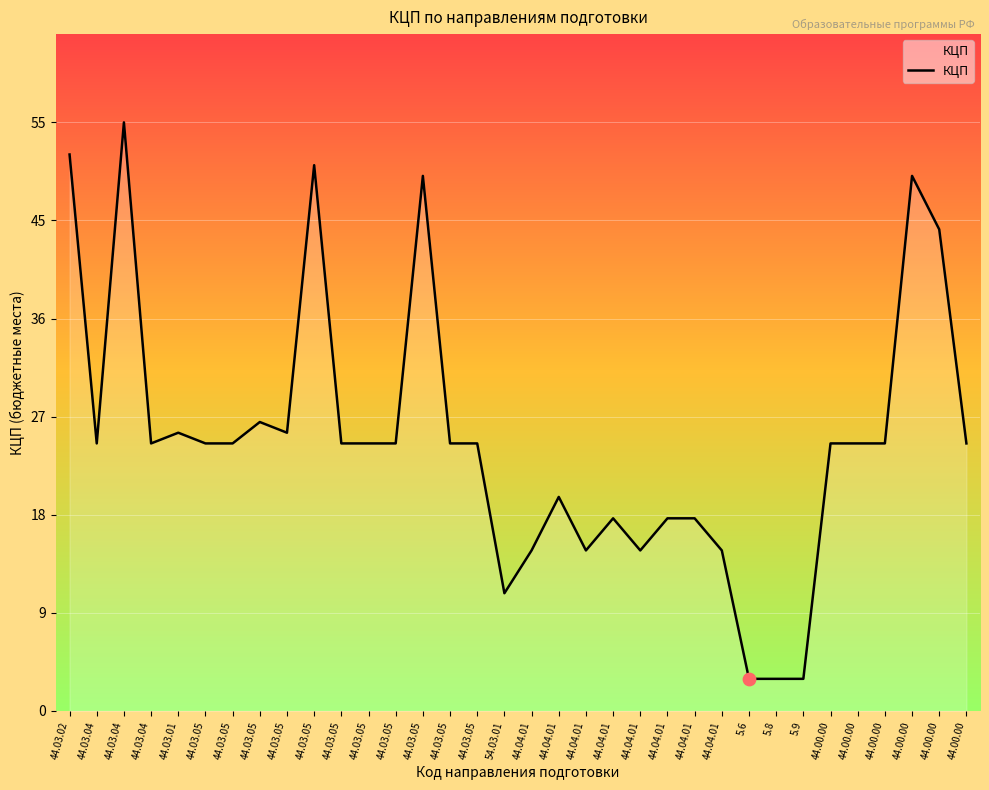

What is the change in value from 44.03.05 to 44.00.00?

-25